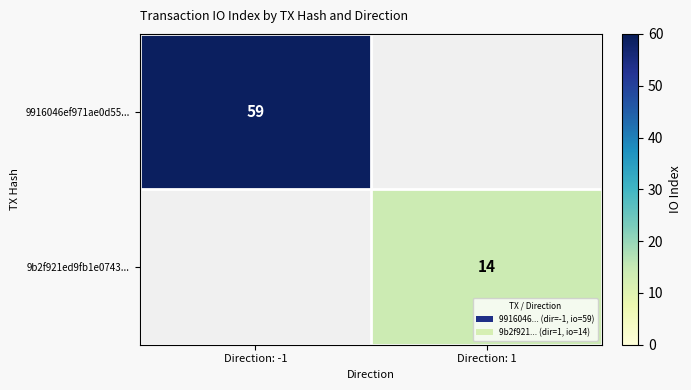

Which category has the lowest value across all series?

Direction: 1